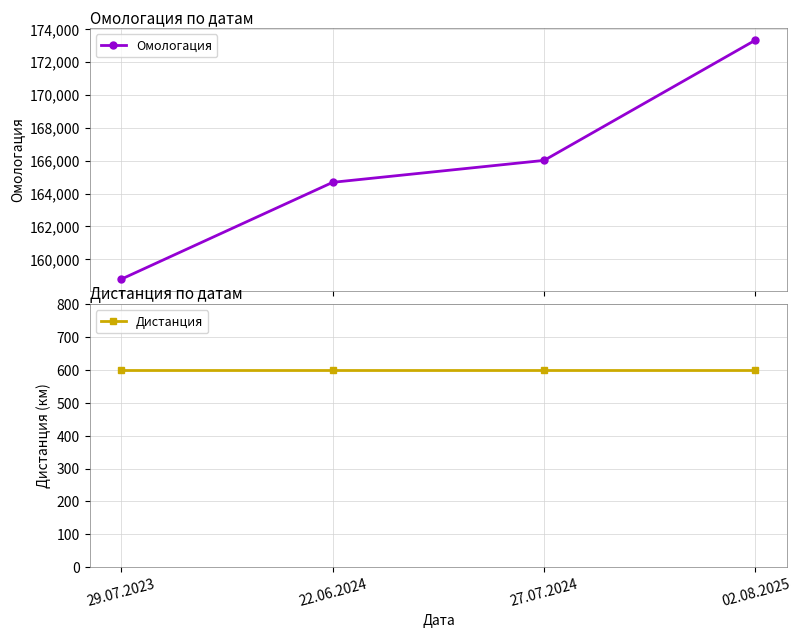

What is the sum of the Дистанция values at 02.08.2025 and 22.06.2024?

1200